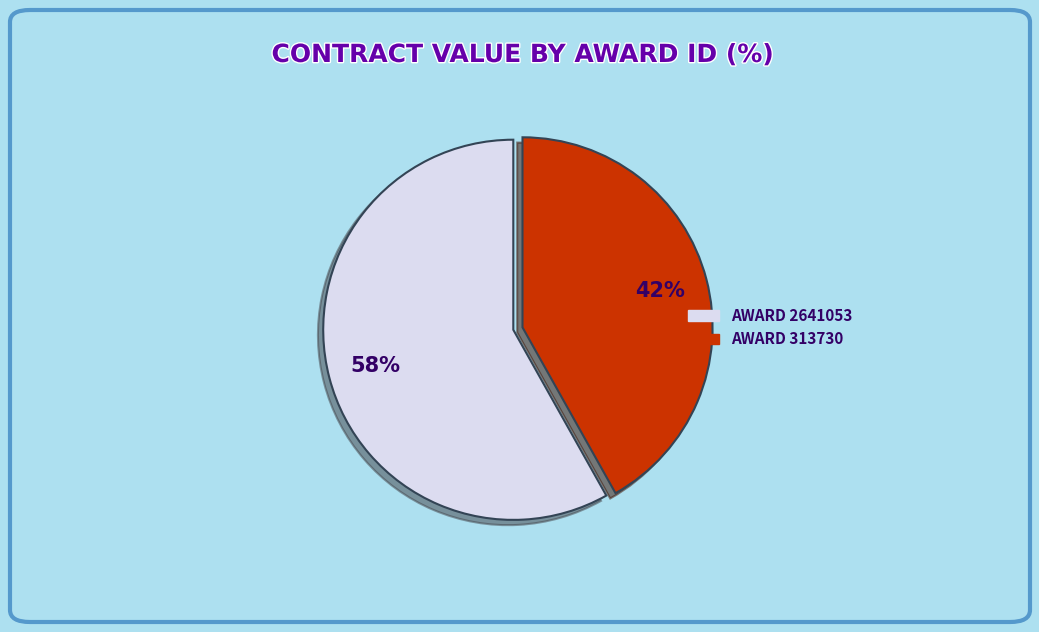

To the nearest percent, what is the difference between the largest and smallest slice percentages?

16%